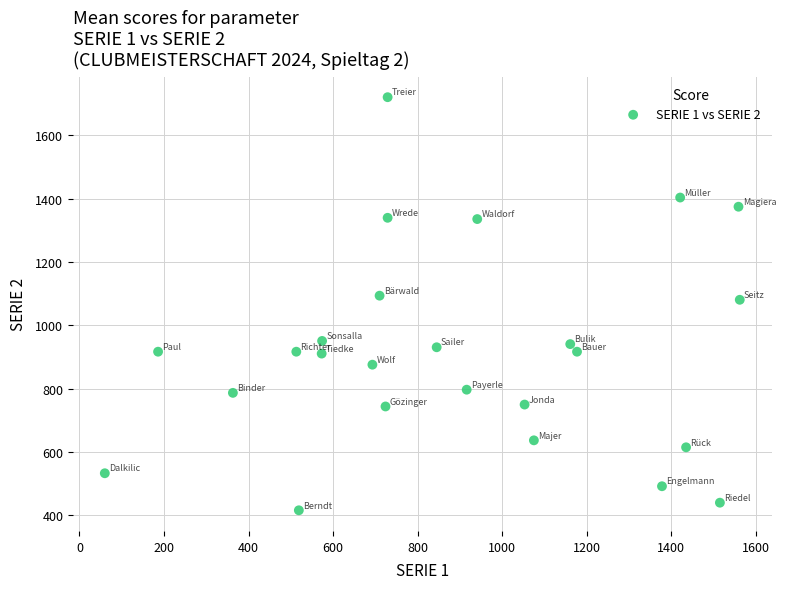

What is the range of X values (max minus min)?

1502